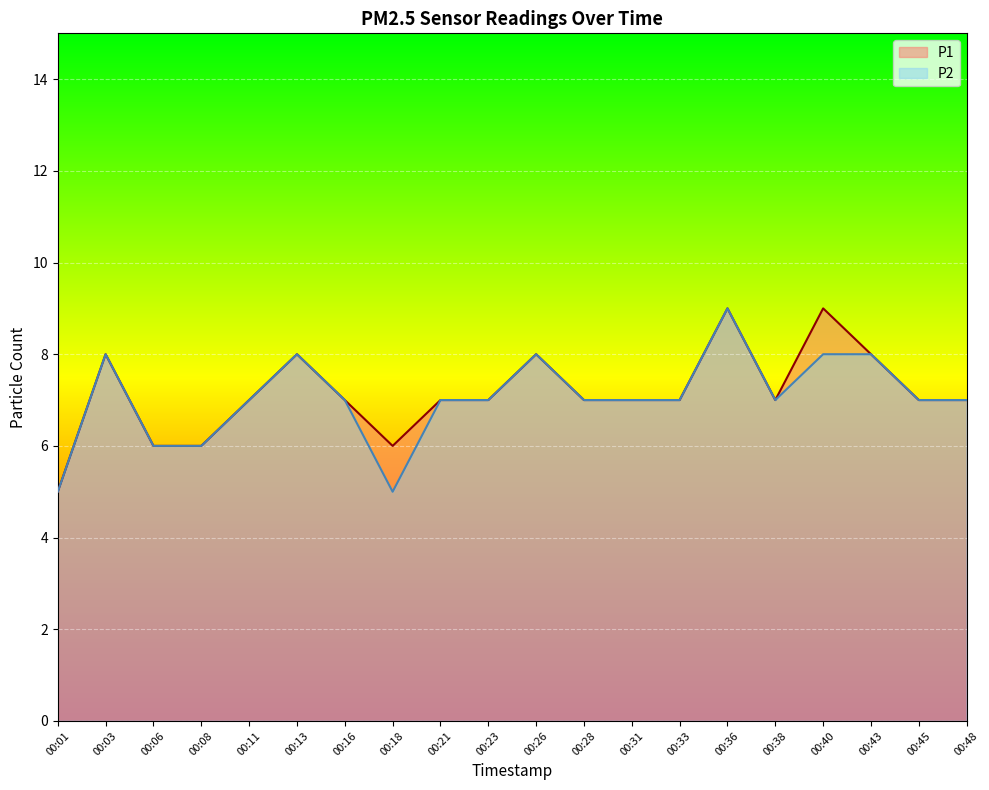

True or false: P1 has more than 2 interior local peaks.

True